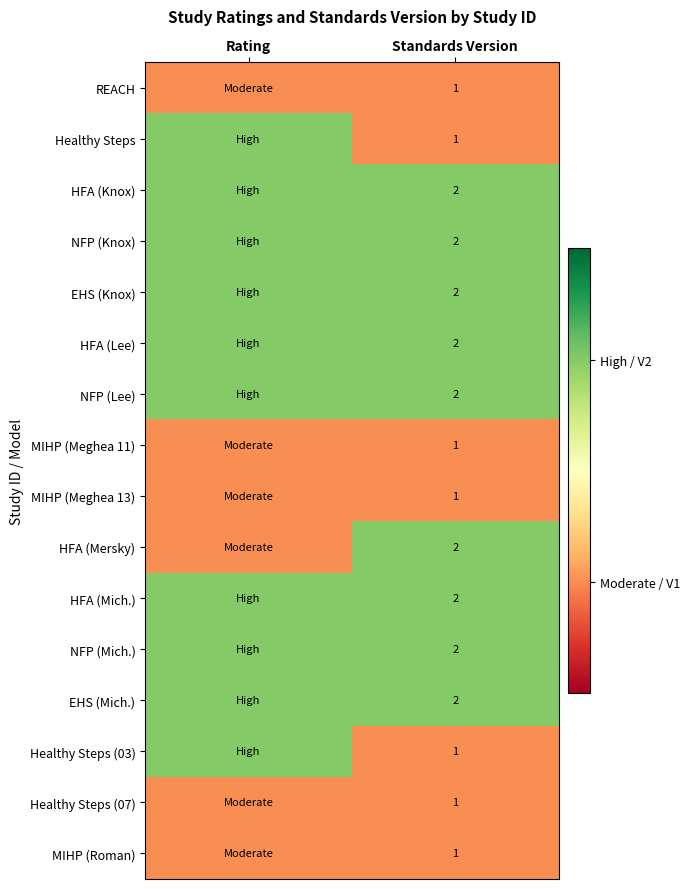

Is it true that NFP (Knox) equals 3 at Standards Version?

False